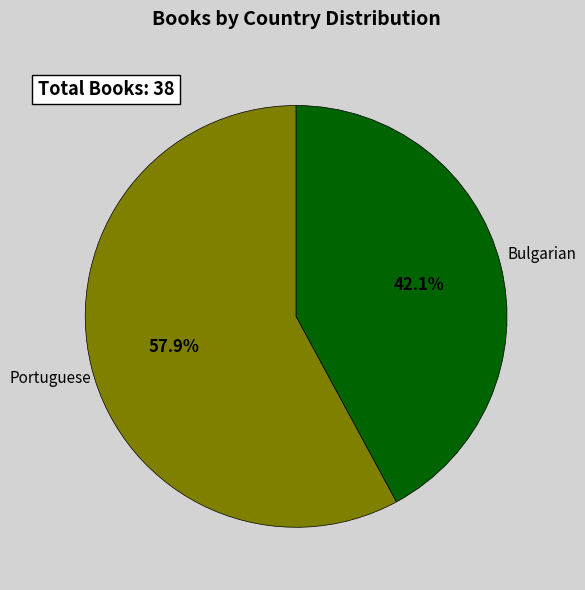

Is there any slice that represents more than half of the pie?

Yes